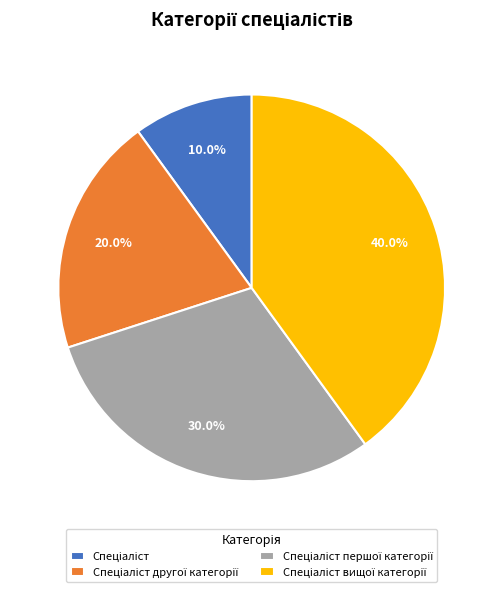

Count the number of slices in the pie.

4